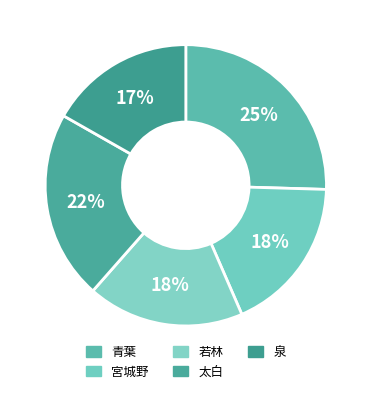

What percentage do 太白 and 青葉 together represent?

47.2%